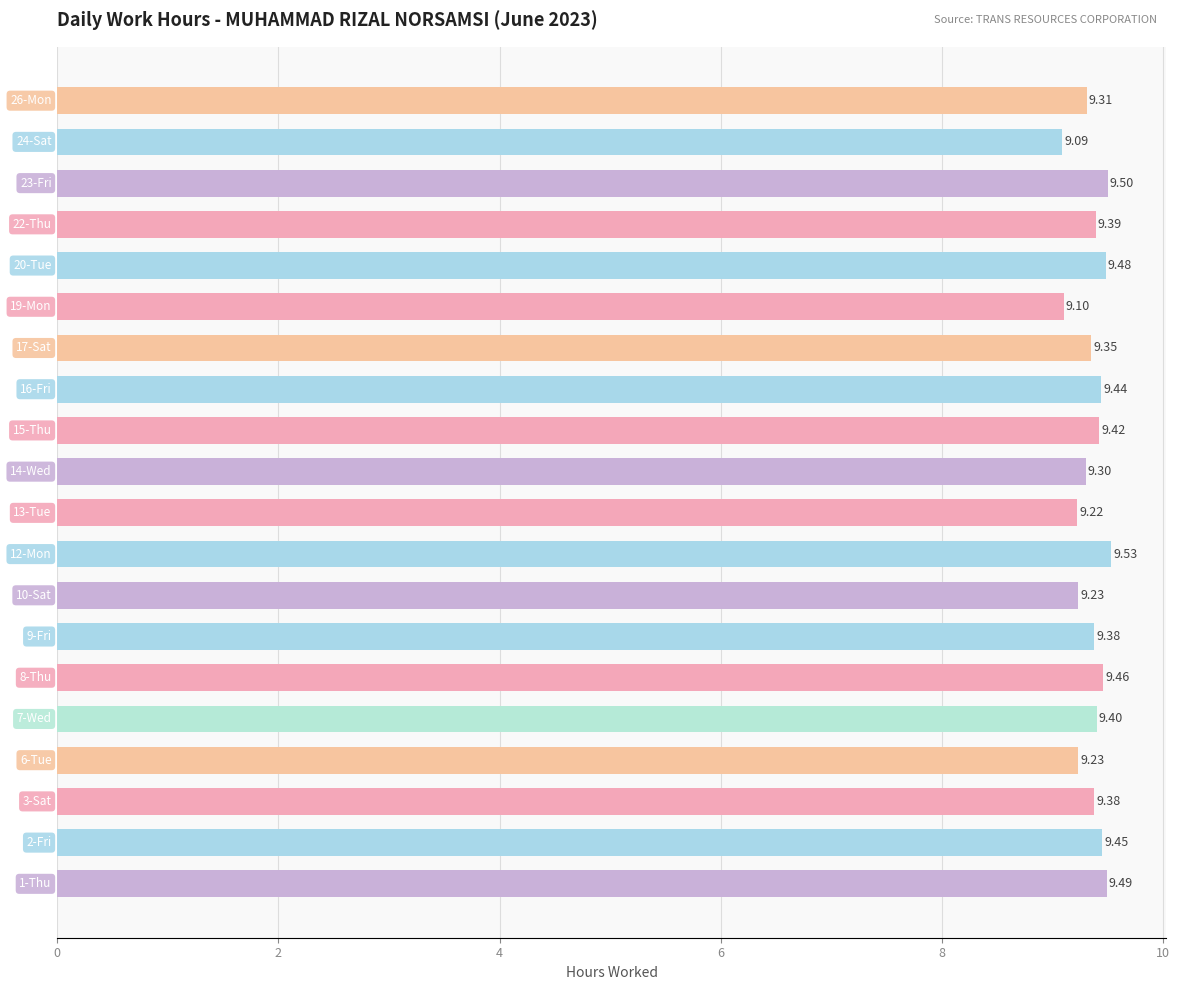

Count the values in the range 9 to 10.

20